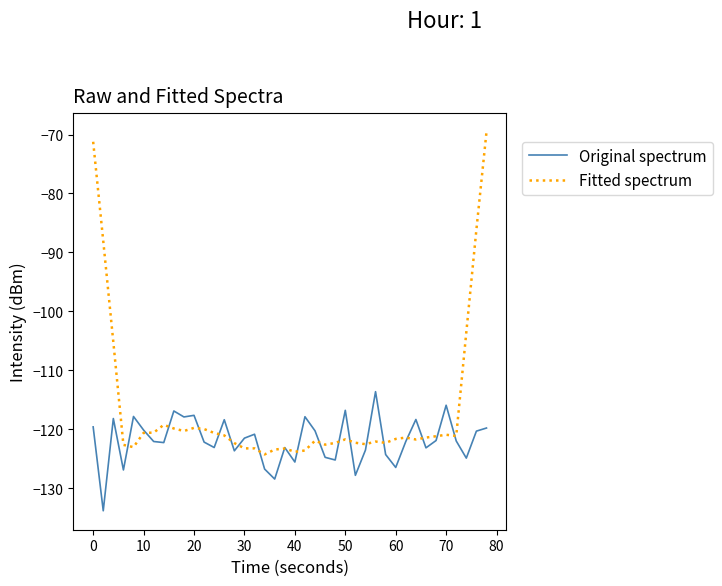

What is the maximum value shown in the chart?

-69.6